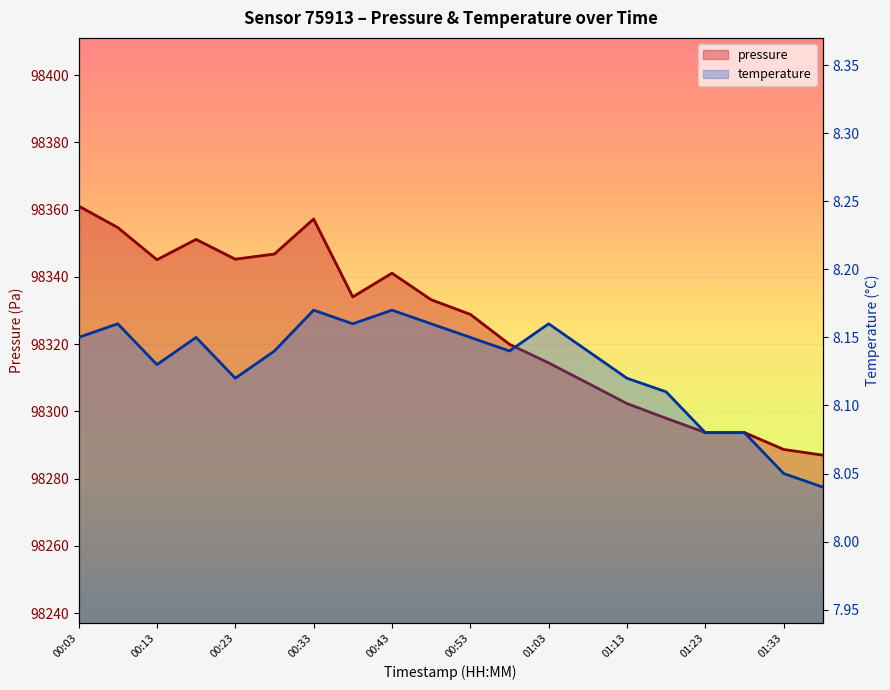

Is the value of temperature at 00:28 greater than the value of pressure at 01:23?

No